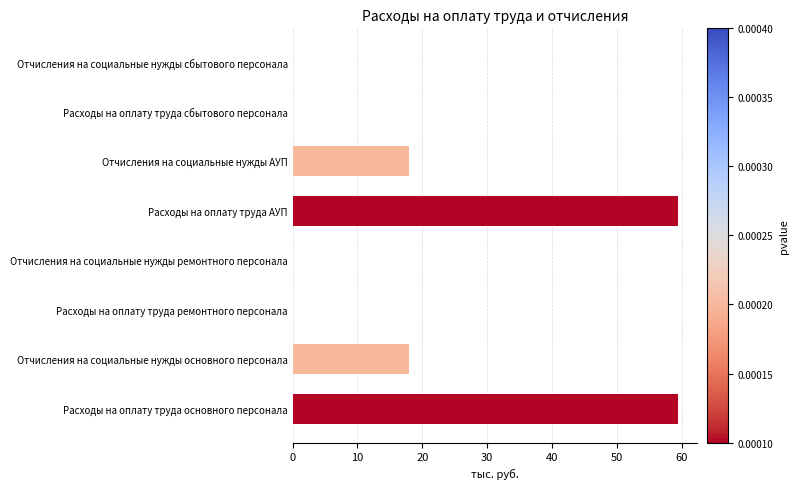

The value at Расходы на оплату труда основного персонала is 59.4. True or false?

True